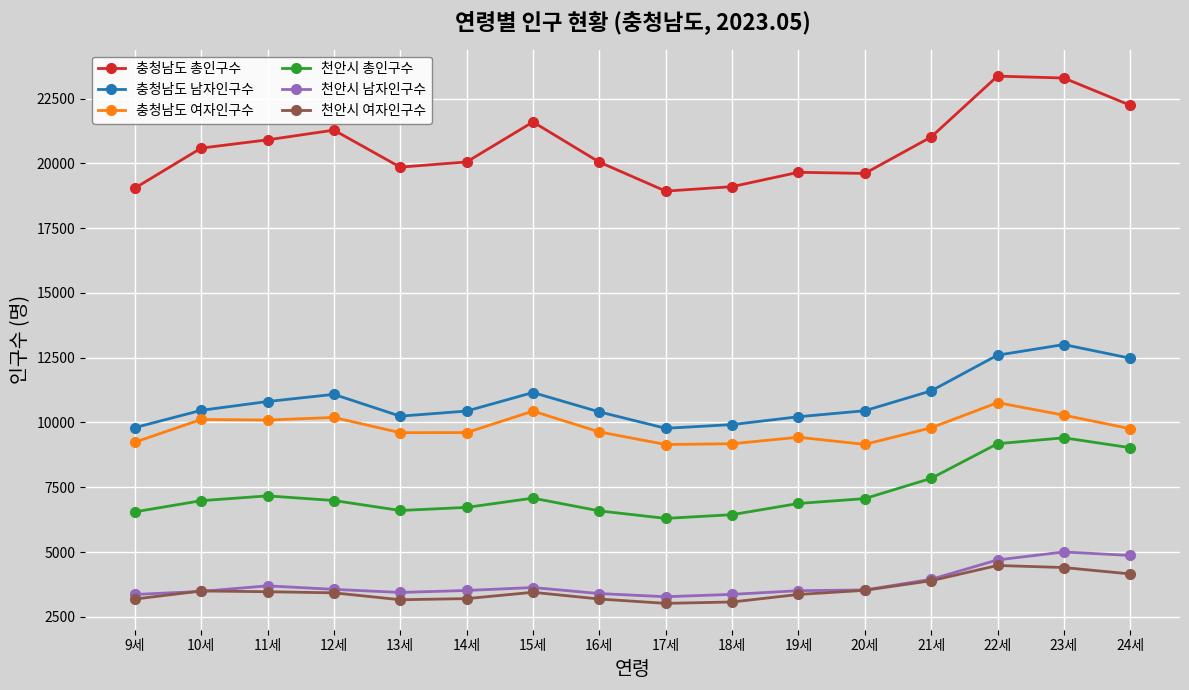

Is the value of 천안시 남자인구수 at 17세 greater than the value of 천안시 여자인구수 at 17세?

Yes